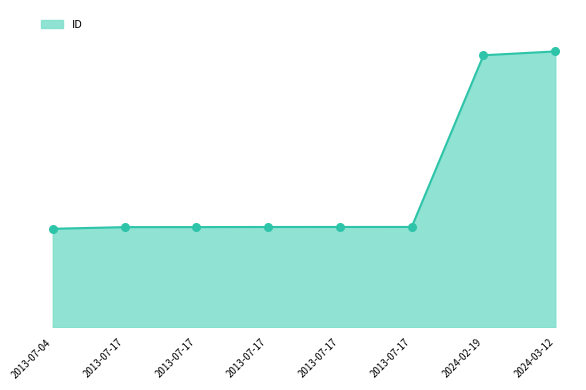

Approximately how many times larger is the value at 2013-07-04 compared to 2024-03-12?

0.4